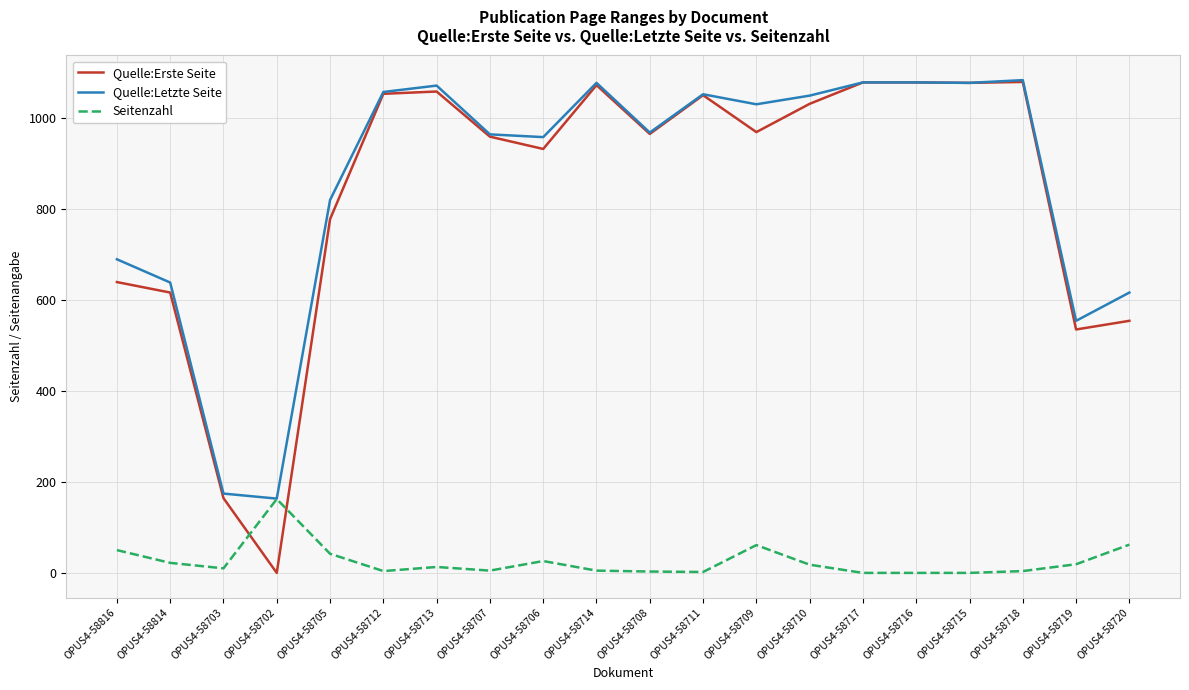

What is the lowest value of the Quelle:Letzte Seite series?

164